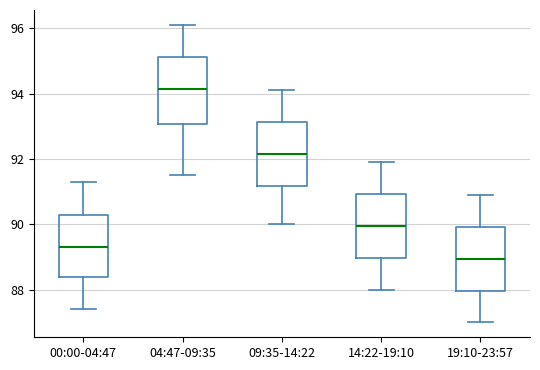

Where is the lower edge of the box for 00:00-04:47 on the y-axis? The values are not printed on the chart, so give them approximately, as read against the axis.

88.4